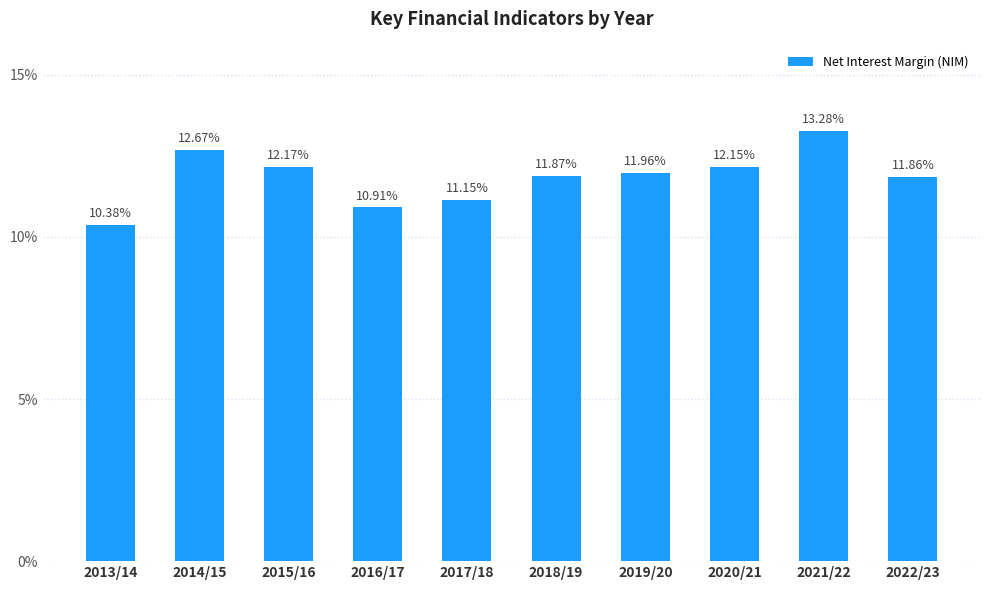

What is the change in value from 2016/17 to 2021/22?

+2.4